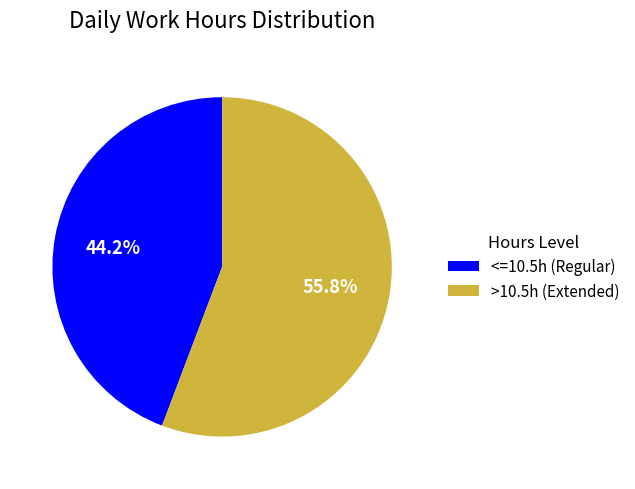

What is the ratio of the value at <=10.5h (Regular) to the value at >10.5h (Extended)?

0.8